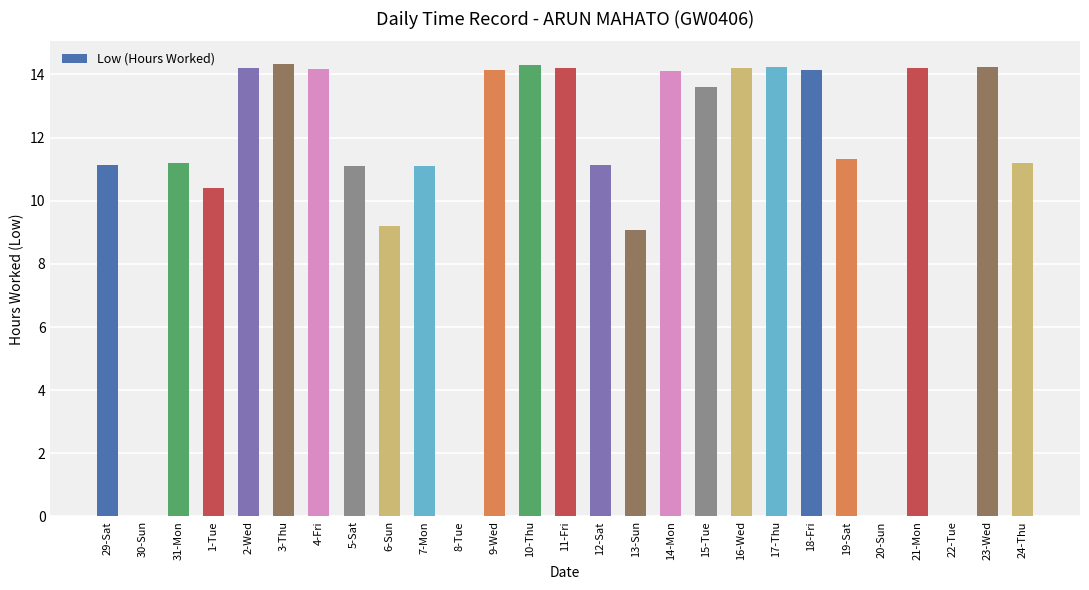

What is the sum of the values at 8-Tue and 24-Thu?

11.2